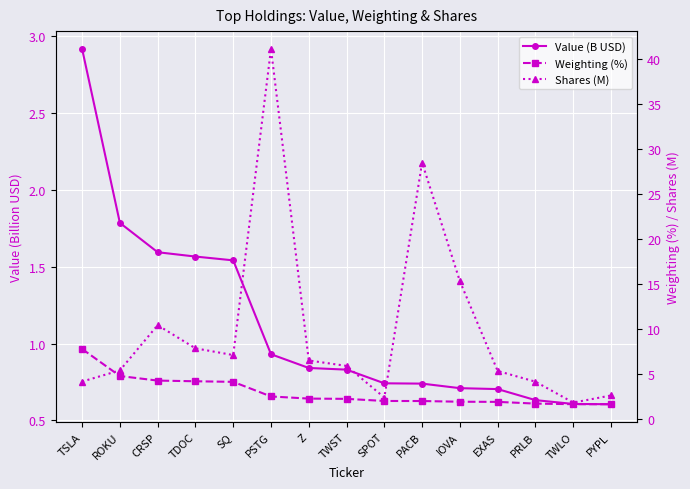

Reading left to right, extract all data points from this chart.

Value (B USD): TSLA=2.9	ROKU=1.8	CRSP=1.6	TDOC=1.6	SQ=1.5	PSTG=0.9	Z=0.8	TWST=0.8	SPOT=0.7	PACB=0.7	IOVA=0.7	EXAS=0.7	PRLB=0.6	TWLO=0.6	PYPL=0.6
Weighting (%): TSLA=7.8	ROKU=4.8	CRSP=4.2	TDOC=4.2	SQ=4.1	PSTG=2.5	Z=2.2	TWST=2.2	SPOT=2.0	PACB=2.0	IOVA=1.9	EXAS=1.9	PRLB=1.7	TWLO=1.6	PYPL=1.6
Shares (M): TSLA=4.1	ROKU=5.4	CRSP=10.4	TDOC=7.8	SQ=7.1	PSTG=41.2	Z=6.5	TWST=5.9	SPOT=2.4	PACB=28.5	IOVA=15.3	EXAS=5.3	PRLB=4.1	TWLO=1.8	PYPL=2.6